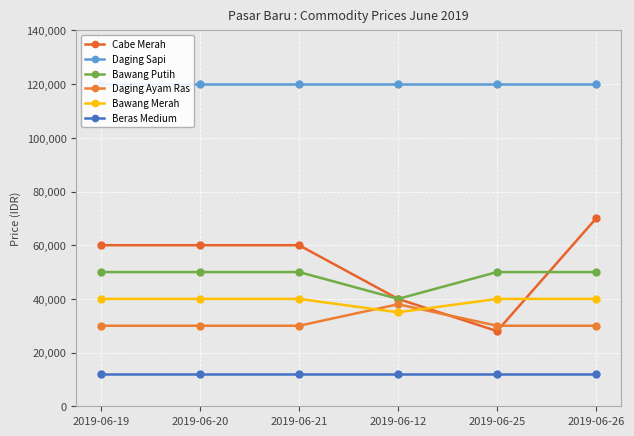

Where is Daging Ayam Ras nearest to the value 34000?

2019-06-19